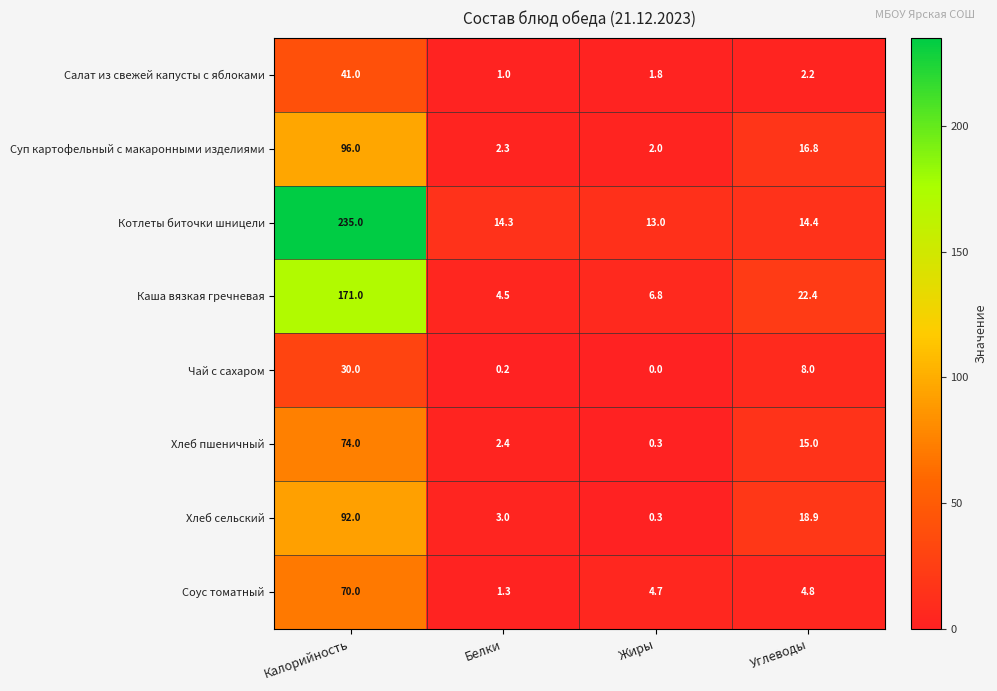

What is the highest value of the Салат из свежей капусты с яблоками series?

41.0